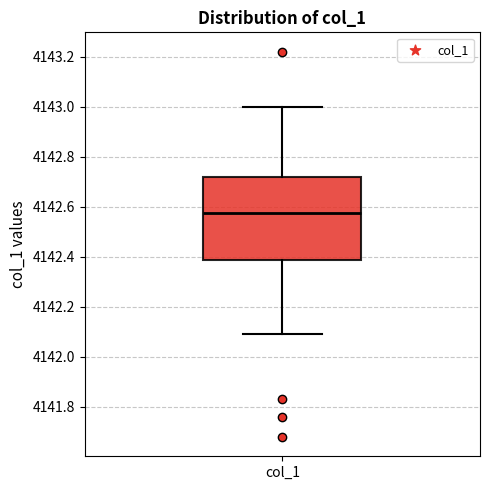

Where is the lower edge of the box for col_1 on the y-axis? The values are not printed on the chart, so give them approximately, as read against the axis.

4142.38